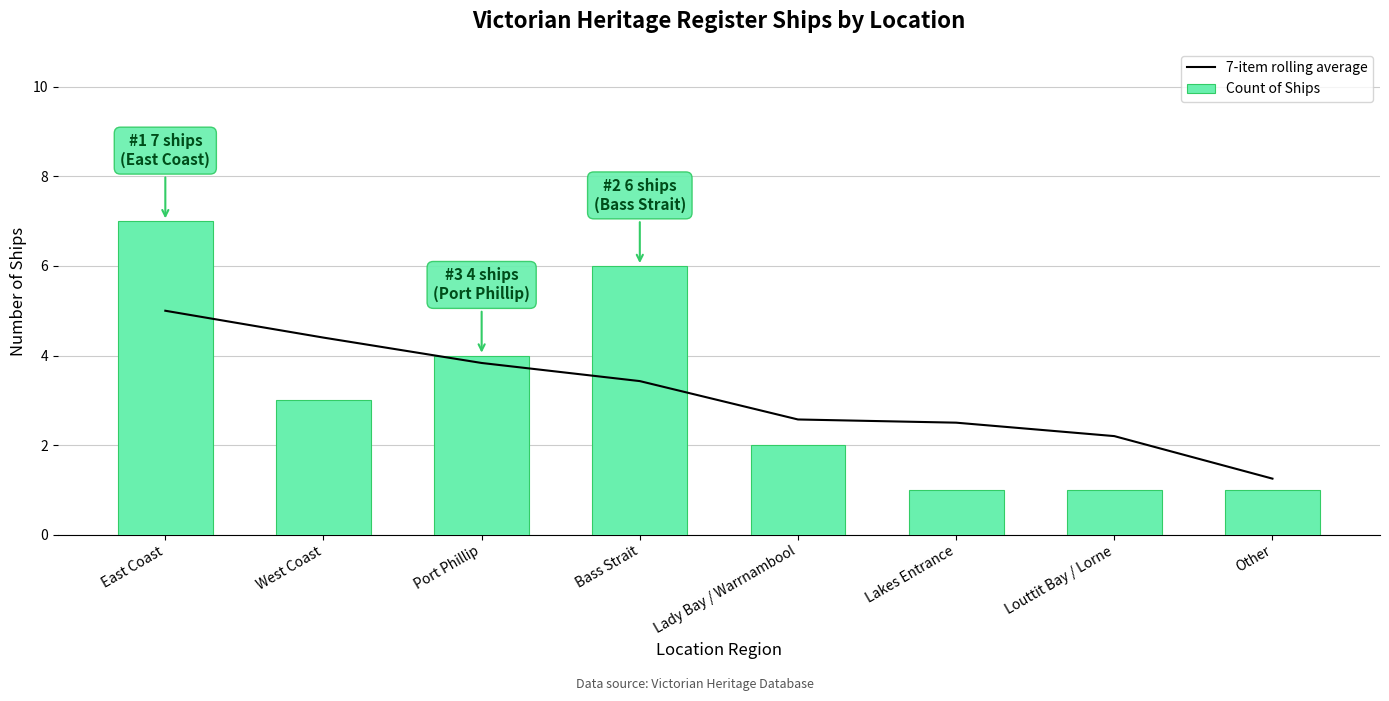

True or false: 7-item rolling average has a value of 3.4 at Bass Strait.

True